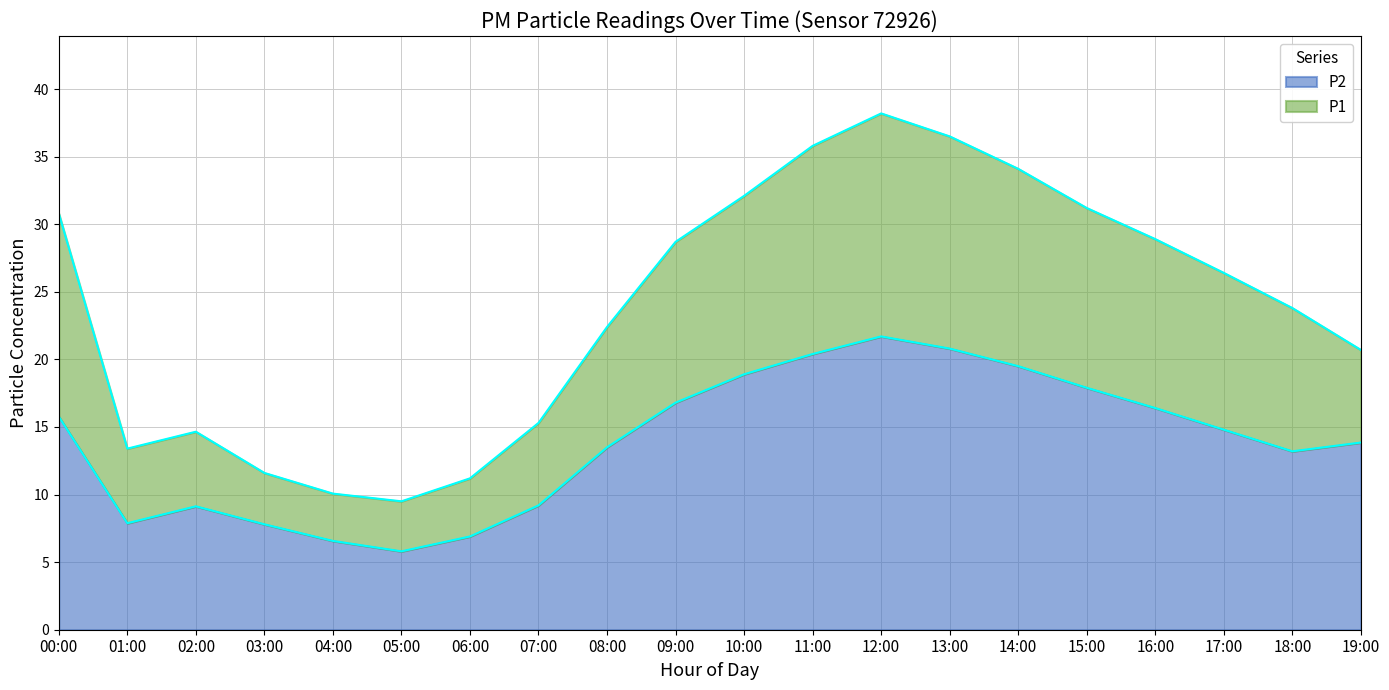

Between 18:00 and 16:00, which is larger?

16:00